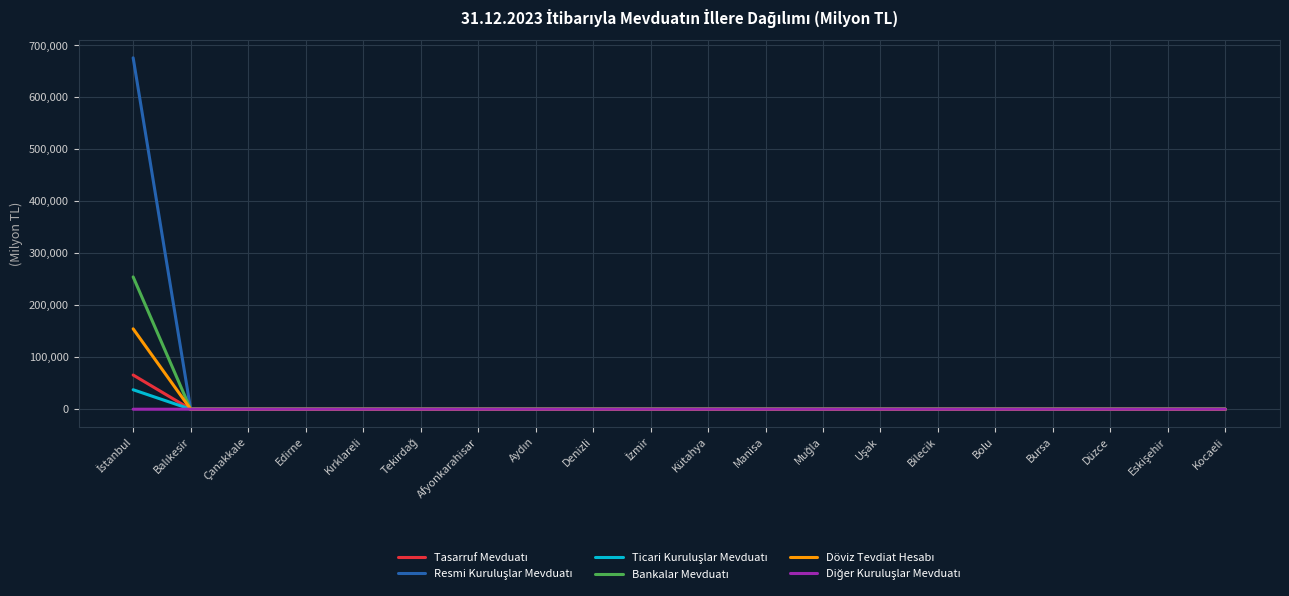

What is the greatest value displayed?

675836